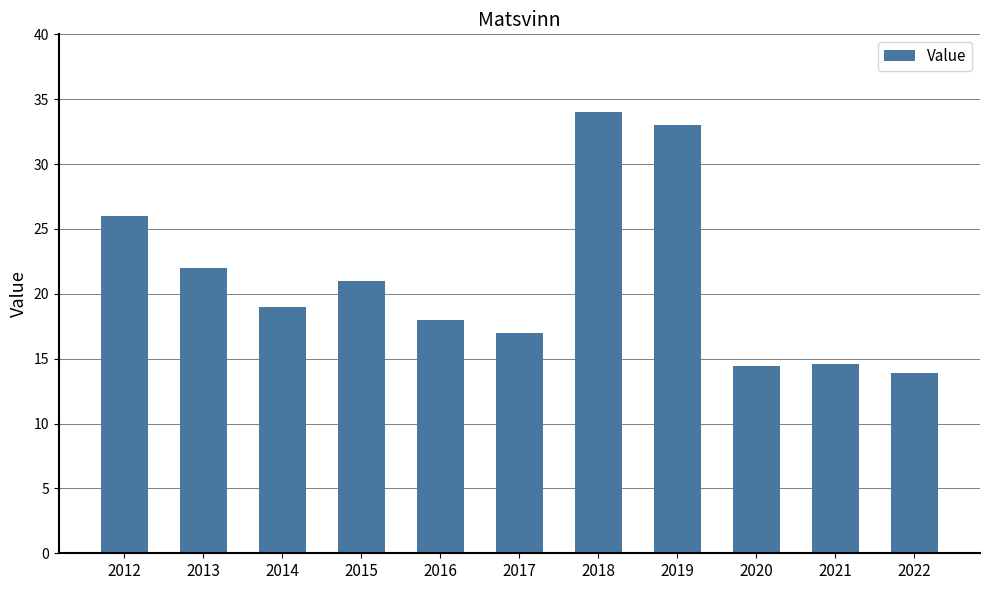

How many data points are less than 19?

5